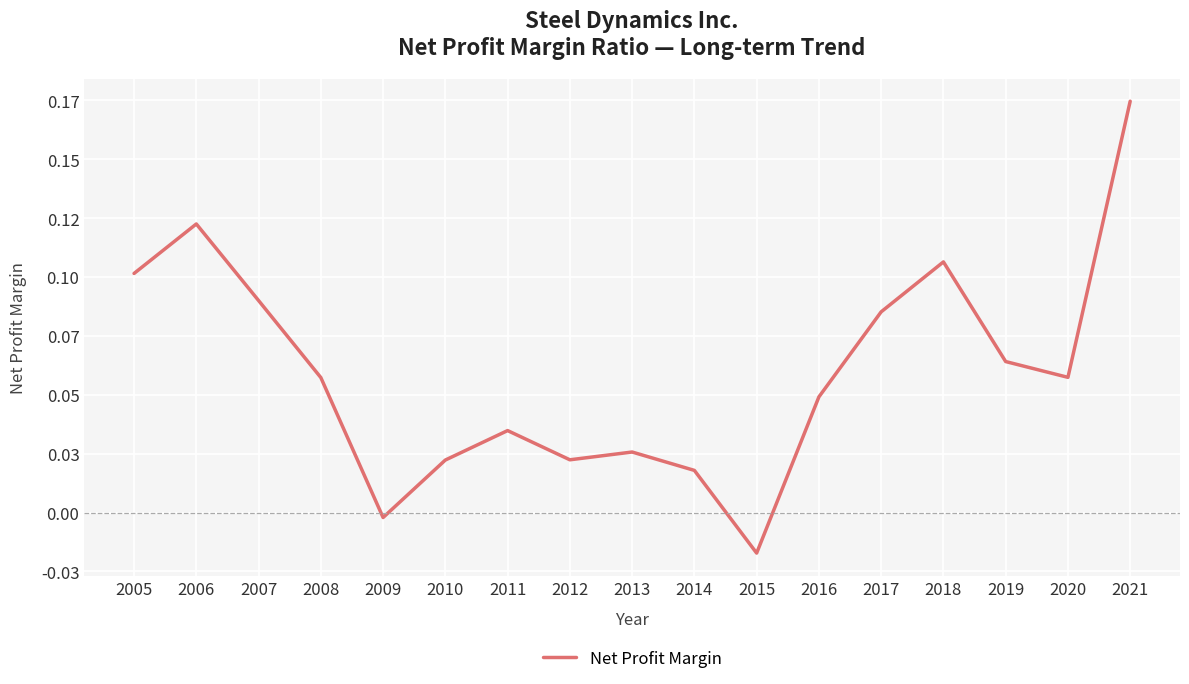

Is this an area chart (filled region under the line)?

No